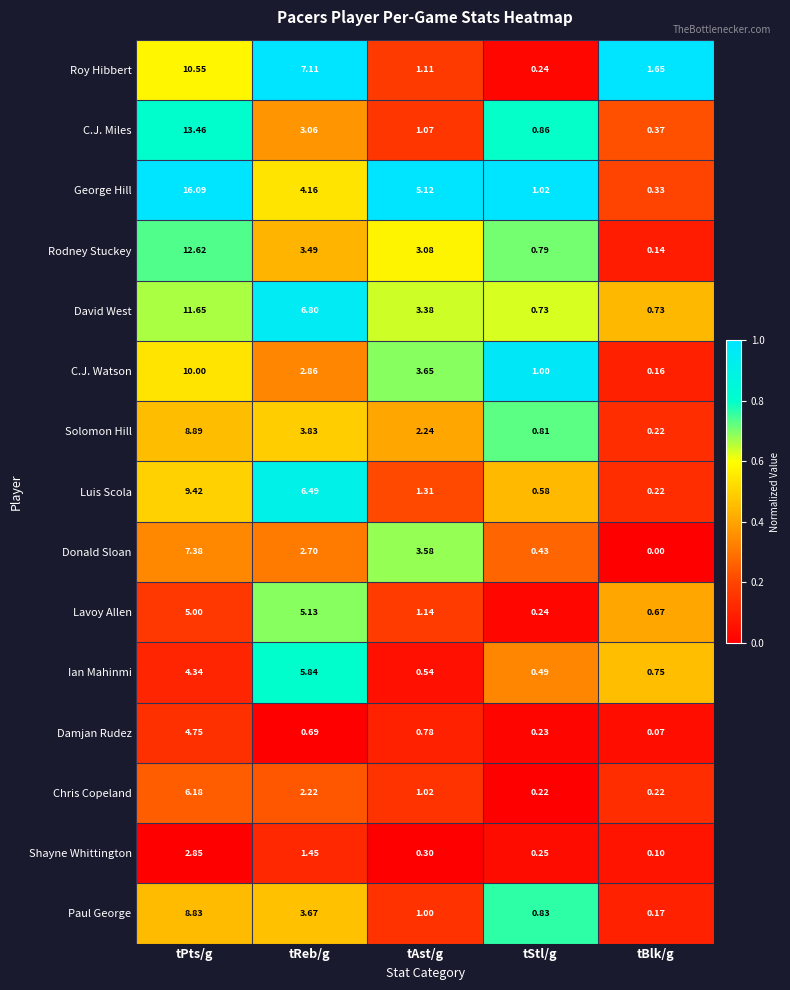

List the series in order of their peak value, highest first.

George Hill, C.J. Miles, Rodney Stuckey, David West, Roy Hibbert, C.J. Watson, Luis Scola, Solomon Hill, Paul George, Donald Sloan, Chris Copeland, Ian Mahinmi, Lavoy Allen, Damjan Rudez, Shayne Whittington